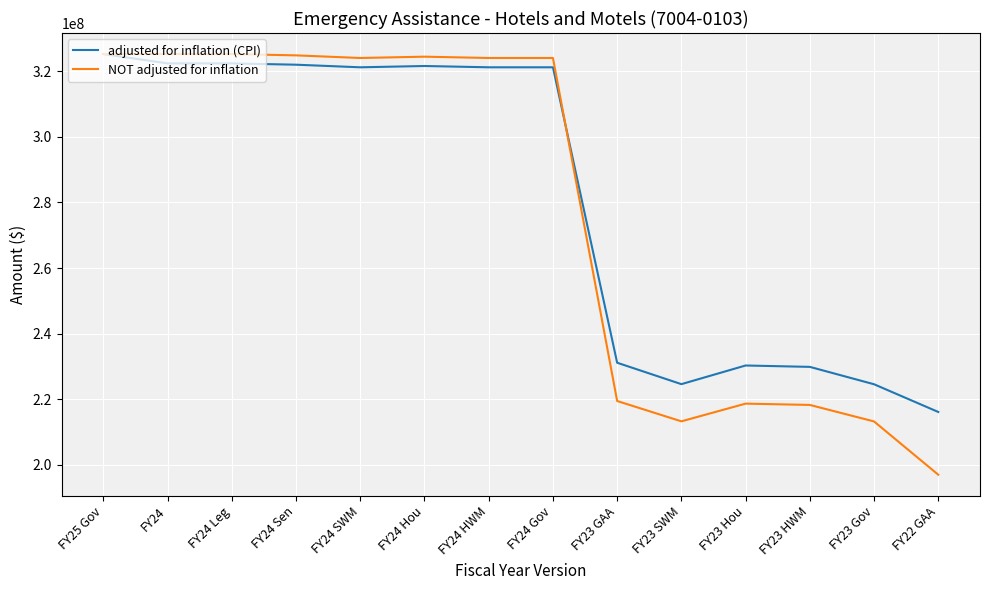

Is the value of adjusted for inflation (CPI) at FY23 HWM greater than the value of NOT adjusted for inflation at FY22 GAA?

Yes